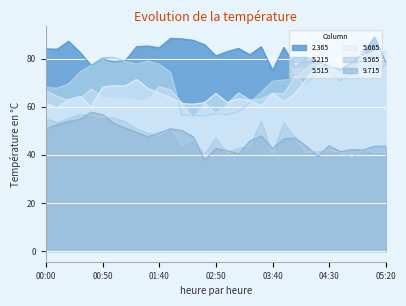

What is the sum of all 9.565 values?

1466.4